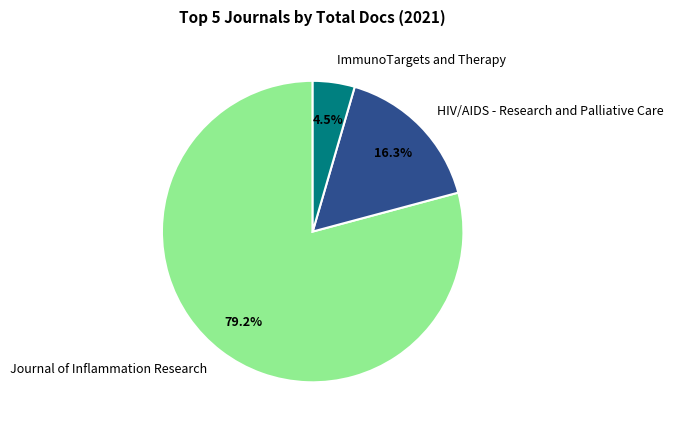

How many segments does this pie chart have?

3